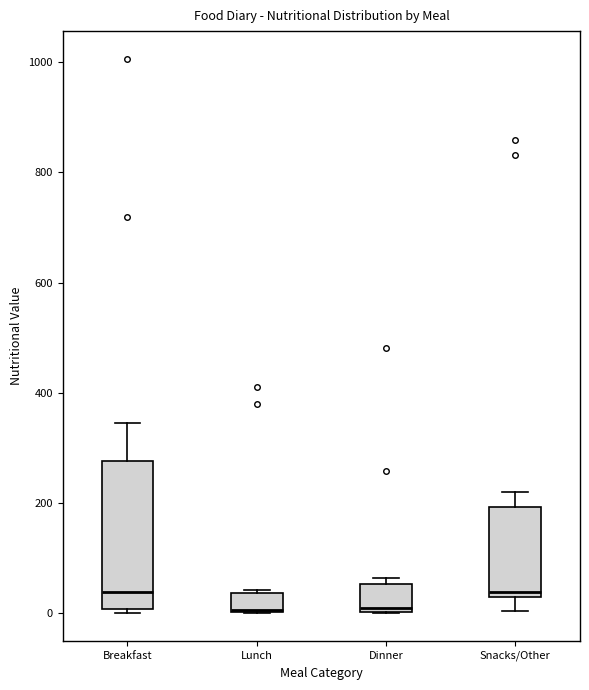

Comparing the boxes themselves (not the whiskers), which one is the tallest?

Breakfast